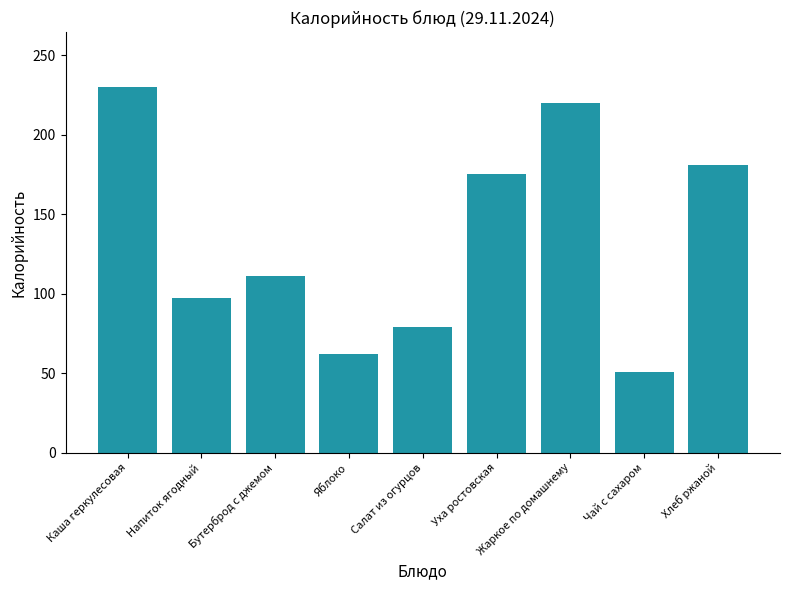

Rank the categories by value from highest to lowest.

Каша геркулесовая, Жаркое по домашнему, Хлеб ржаной, Уха ростовская, Бутерброд с джемом, Напиток ягодный, Салат из огурцов, Яблоко, Чай с сахаром